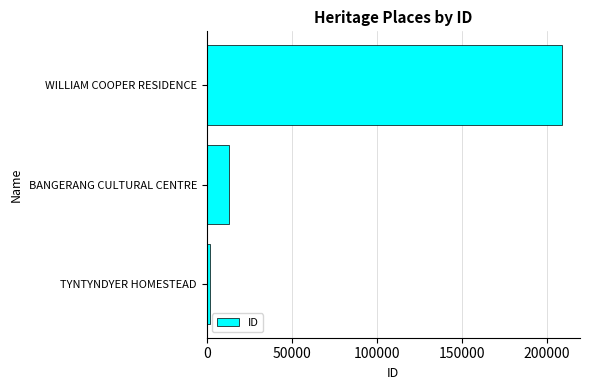

What is the sum of all values?

224119